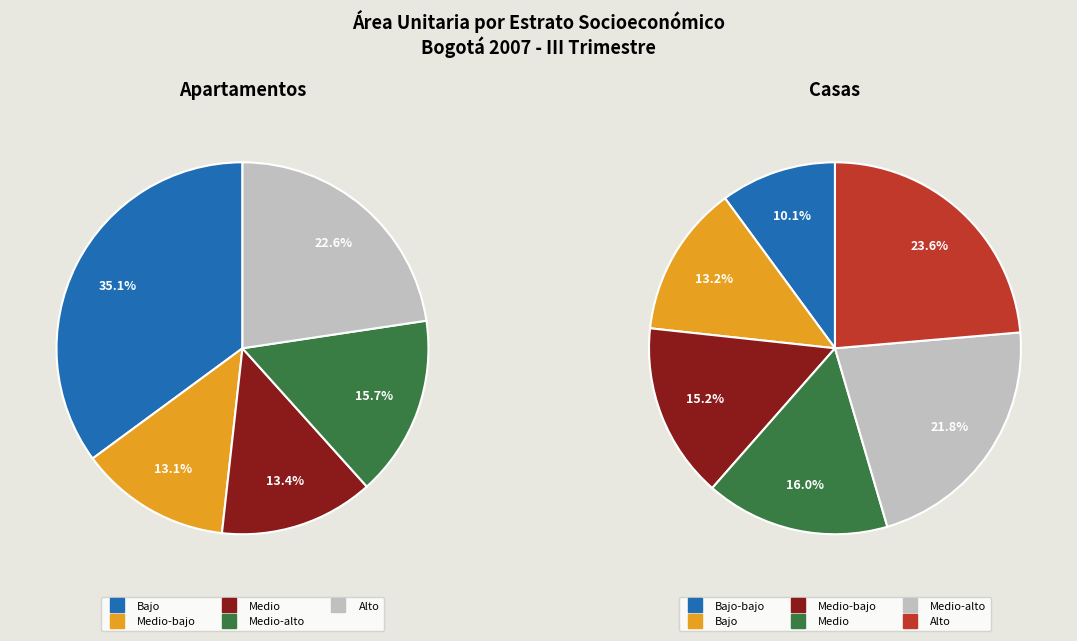

To the nearest percent, what is the difference between the Medio-alto and Medio-bajo slice percentages?

7%